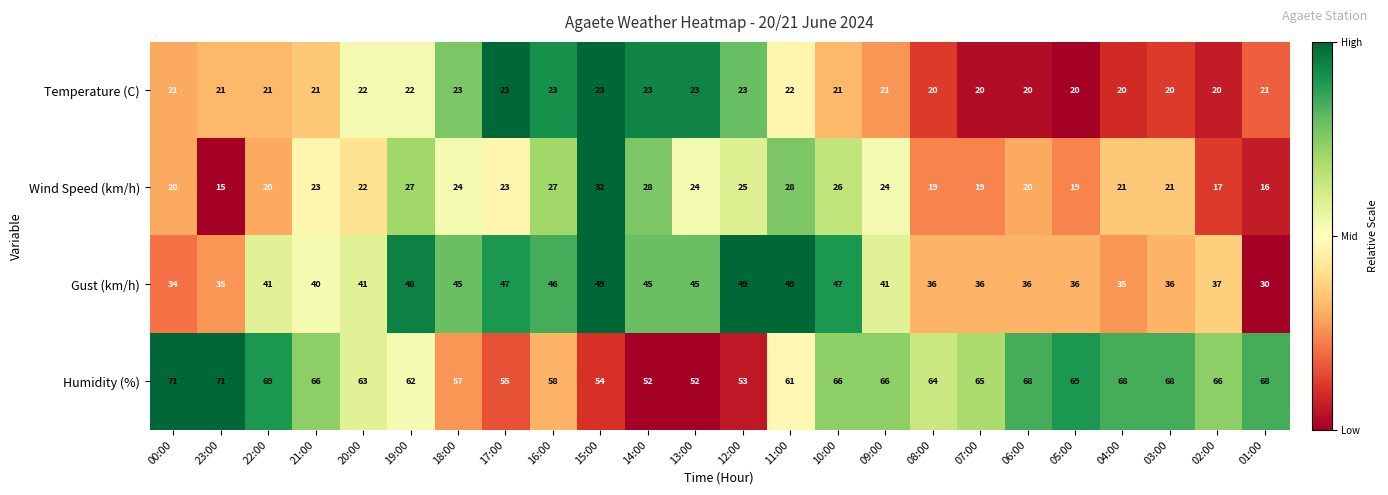

What is the spread (max minus min) of values at 00:00?

51